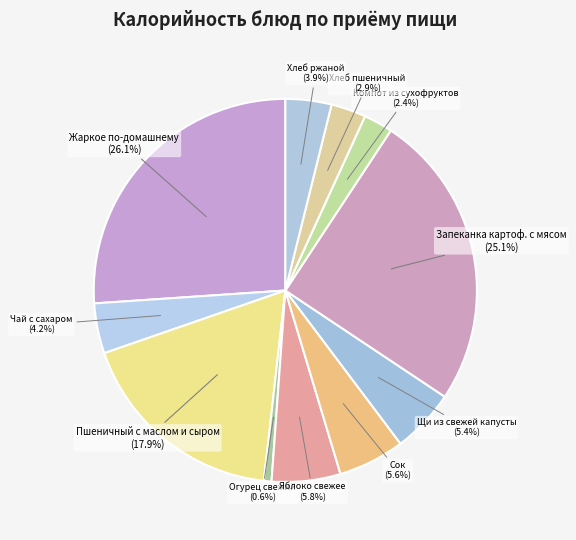

Does Жаркое по-домашнему represent more than half of the total?

No